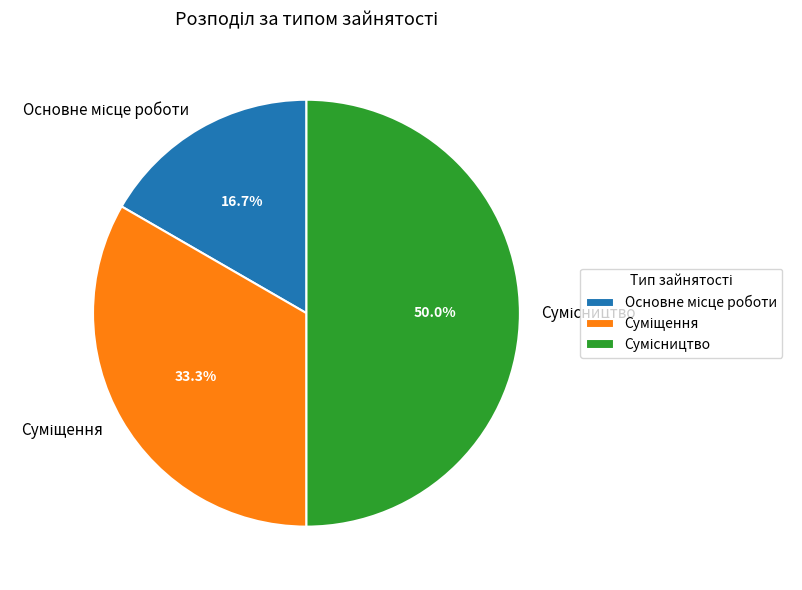

Is it true that Сумісництво is 62% of the pie?

False